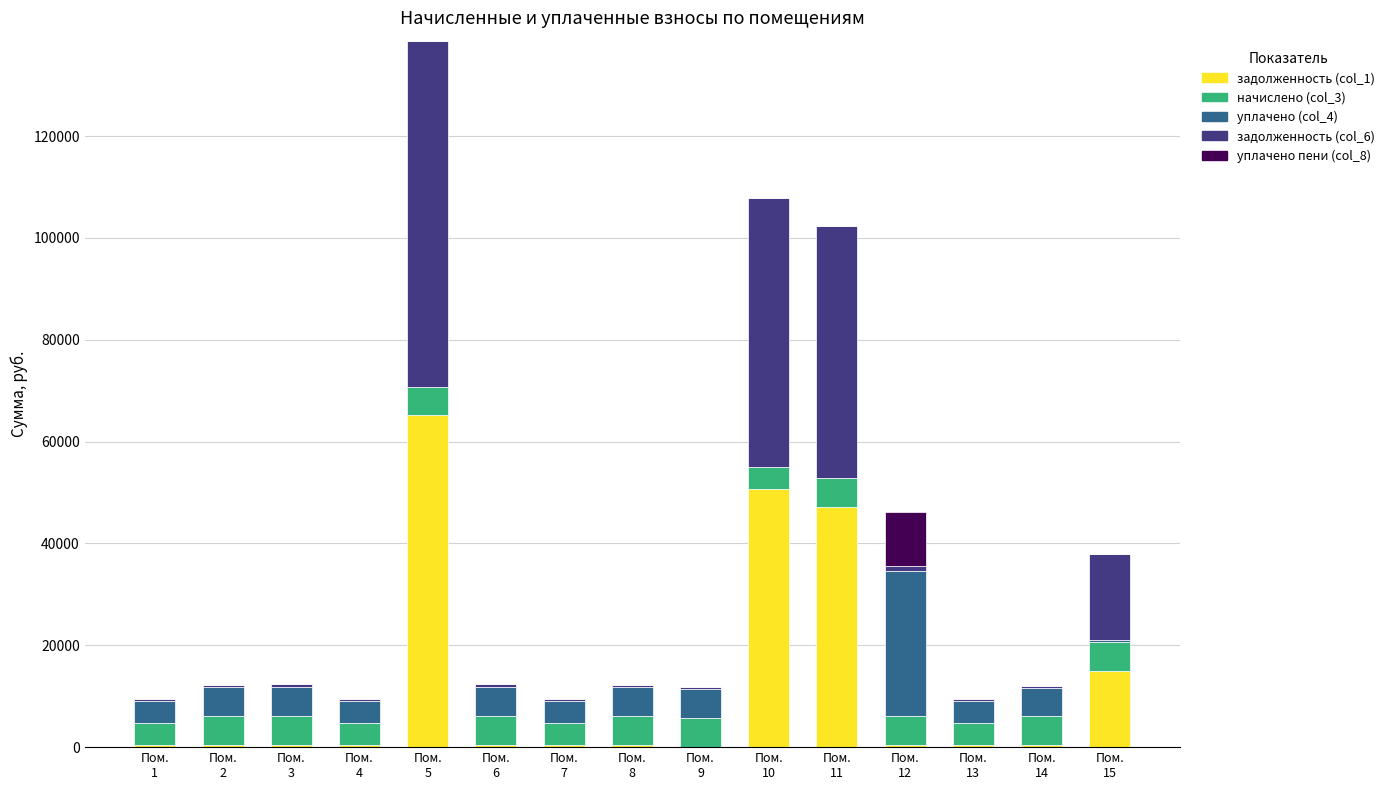

Are the bars grouped side by side (vs. stacked)?

No